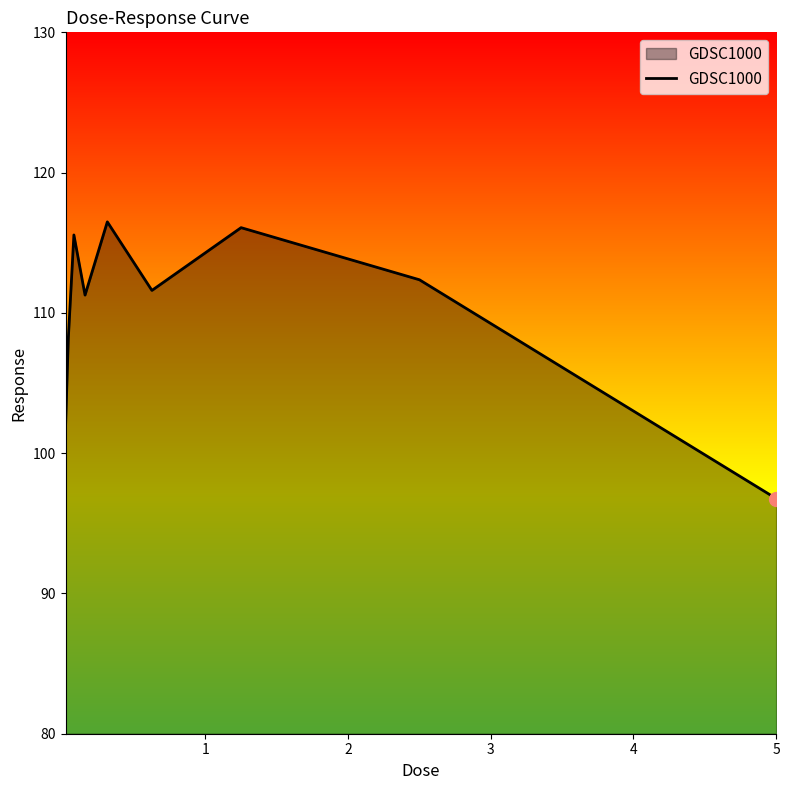

What is the difference between the second highest and minimum values?

19.3